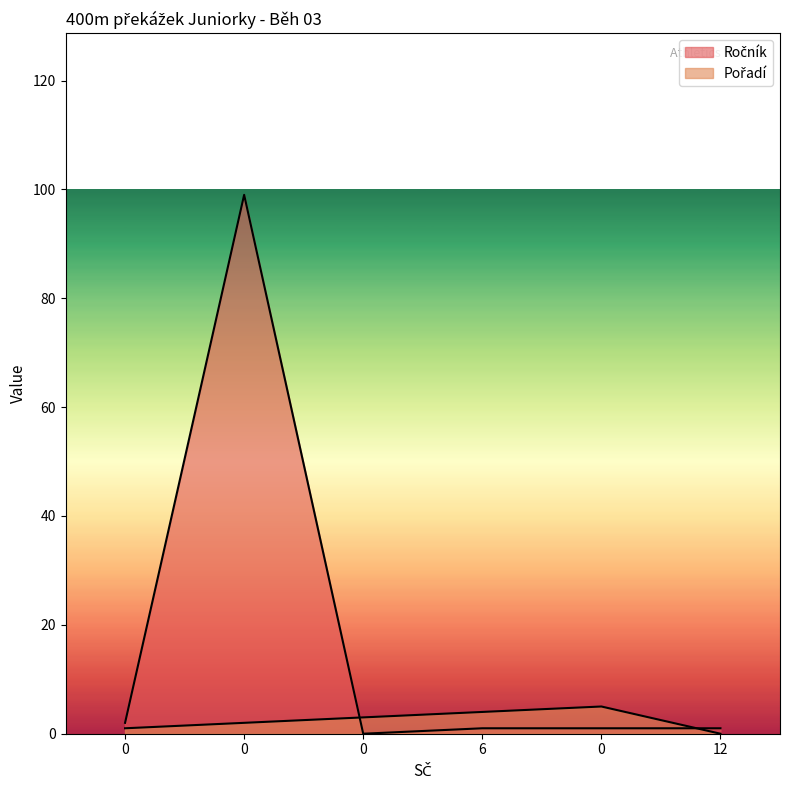

The value of Ročník at 0 is 46. True or false?

False